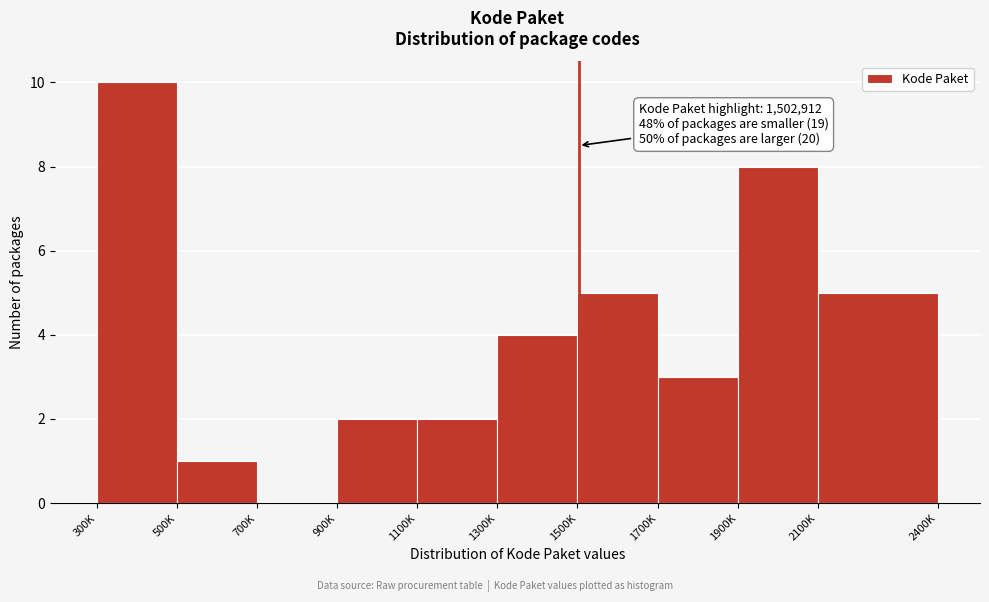

Reading left to right, list all the values displayed in this chart.

300K=10	500K=1	700K=0	900K=2	1100K=2	1300K=4	1500K=5	1700K=3	1900K=8	2100K=5